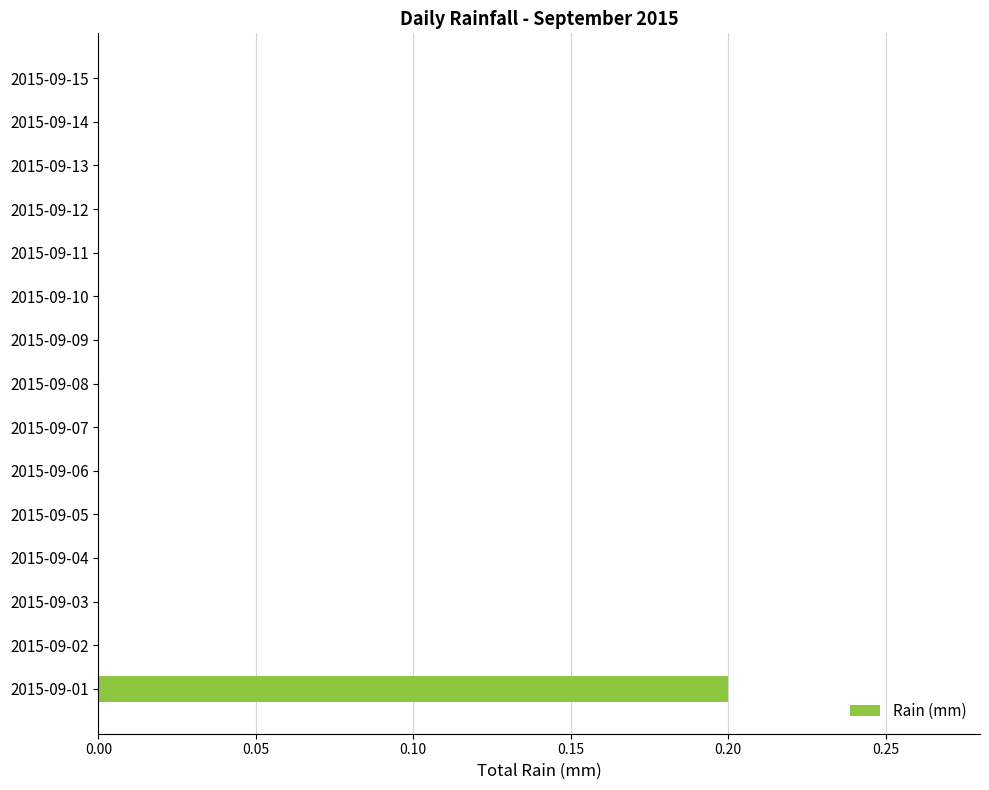

Which label corresponds to the largest value in the chart?

2015-09-01